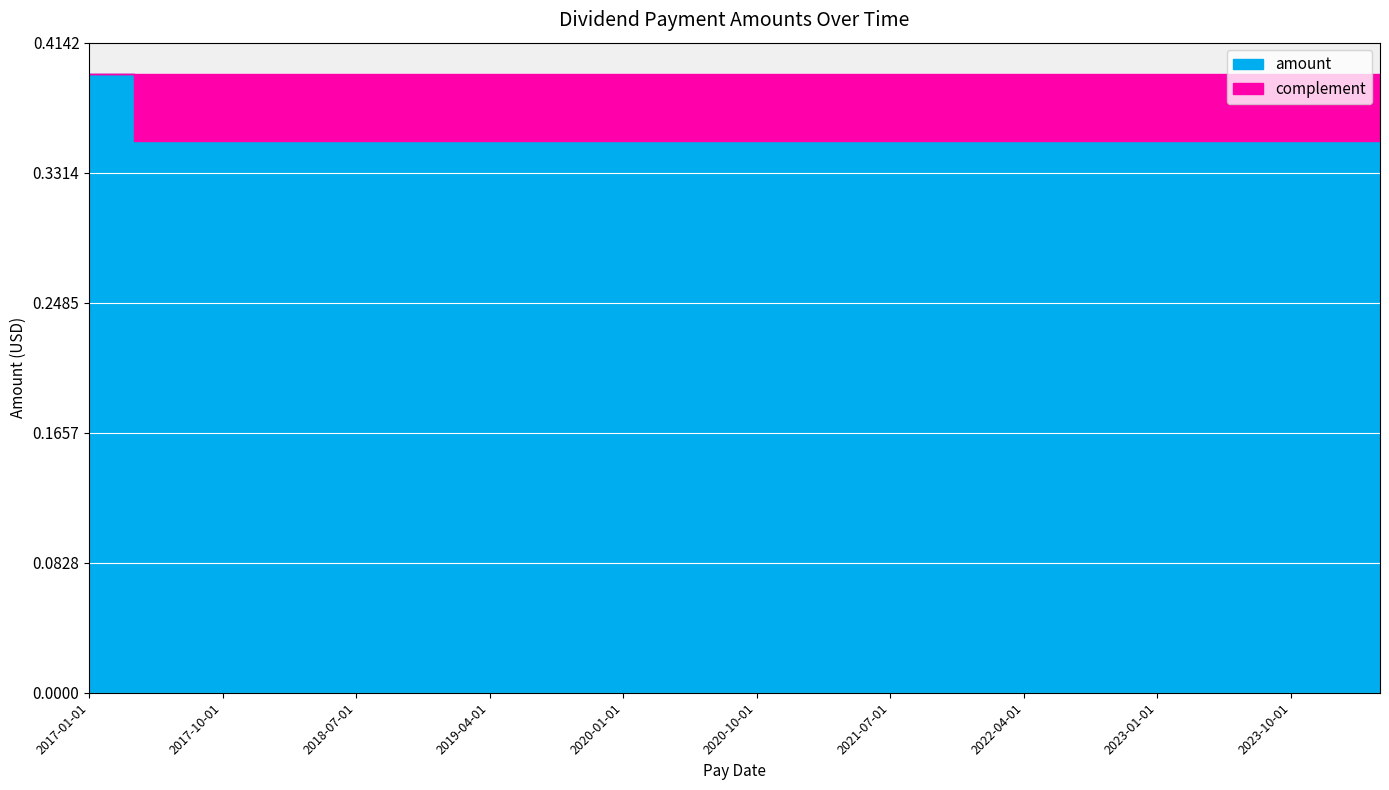

Rank the categories by value from lowest to highest.

2024-04-01, 2024-01-01, 2023-10-01, 2023-07-01, 2023-04-01, 2023-01-01, 2022-10-01, 2022-07-01, 2022-04-01, 2022-01-03, 2021-10-01, 2021-07-01, 2021-04-01, 2021-01-01, 2020-10-01, 2020-07-01, 2020-04-01, 2020-01-01, 2019-10-01, 2019-07-01, 2019-04-01, 2019-01-01, 2018-10-01, 2018-07-01, 2018-04-01, 2018-01-01, 2017-10-01, 2017-07-01, 2017-04-01, 2017-01-01